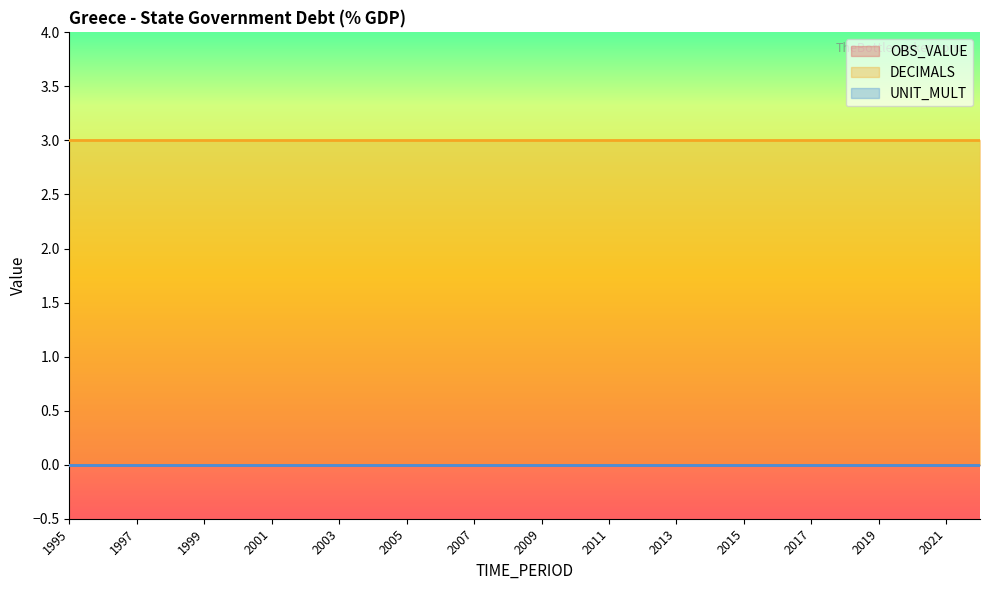

Which has a higher value, 2005 or 1996?

2005